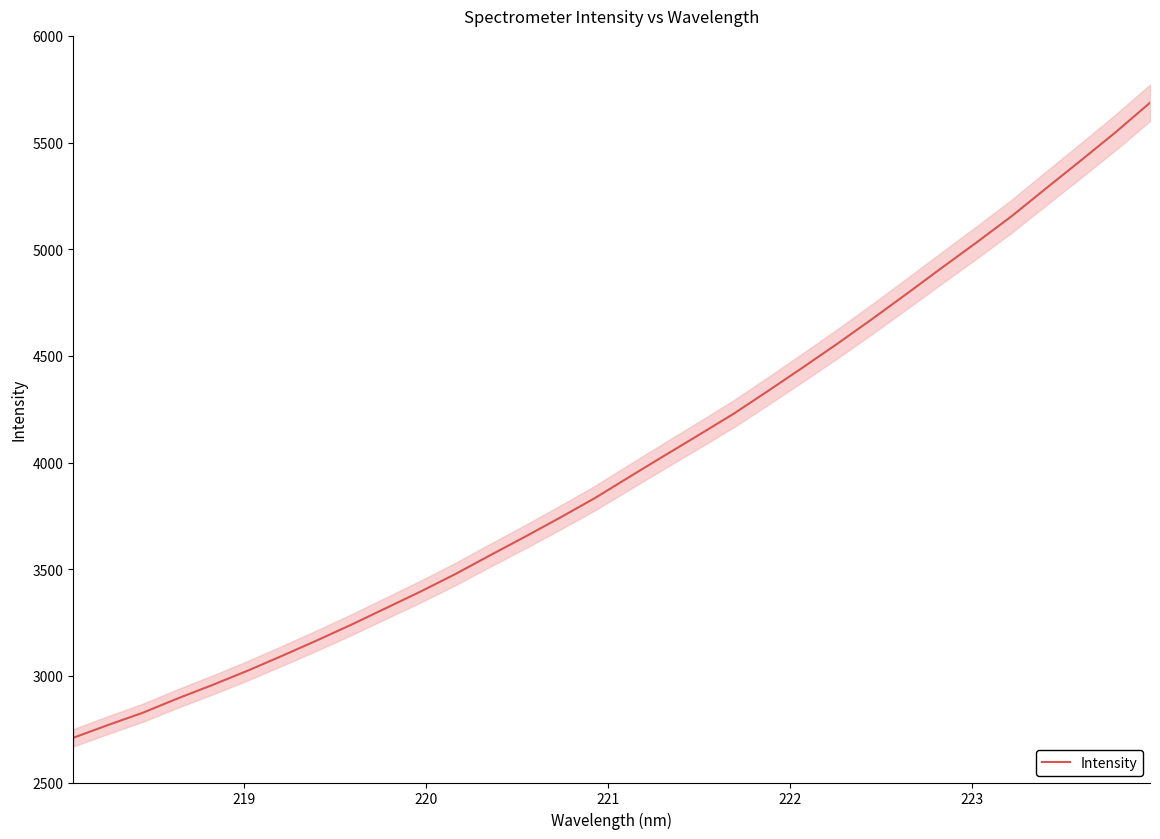

What is the value of the 23rd point from the left?

4558.1